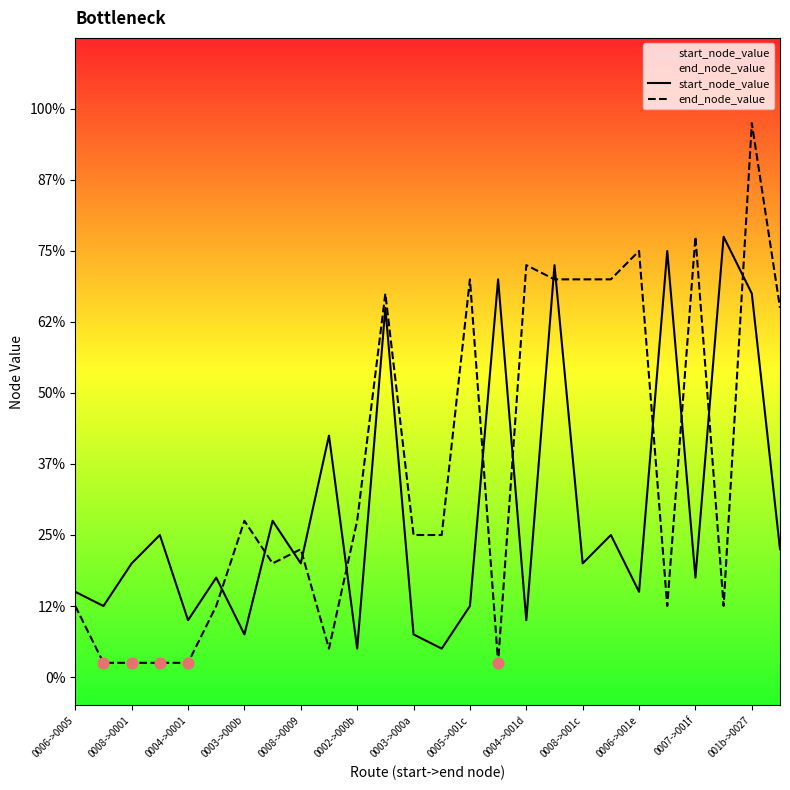

Which series has the largest Y range (max minus min)?

end_node_value